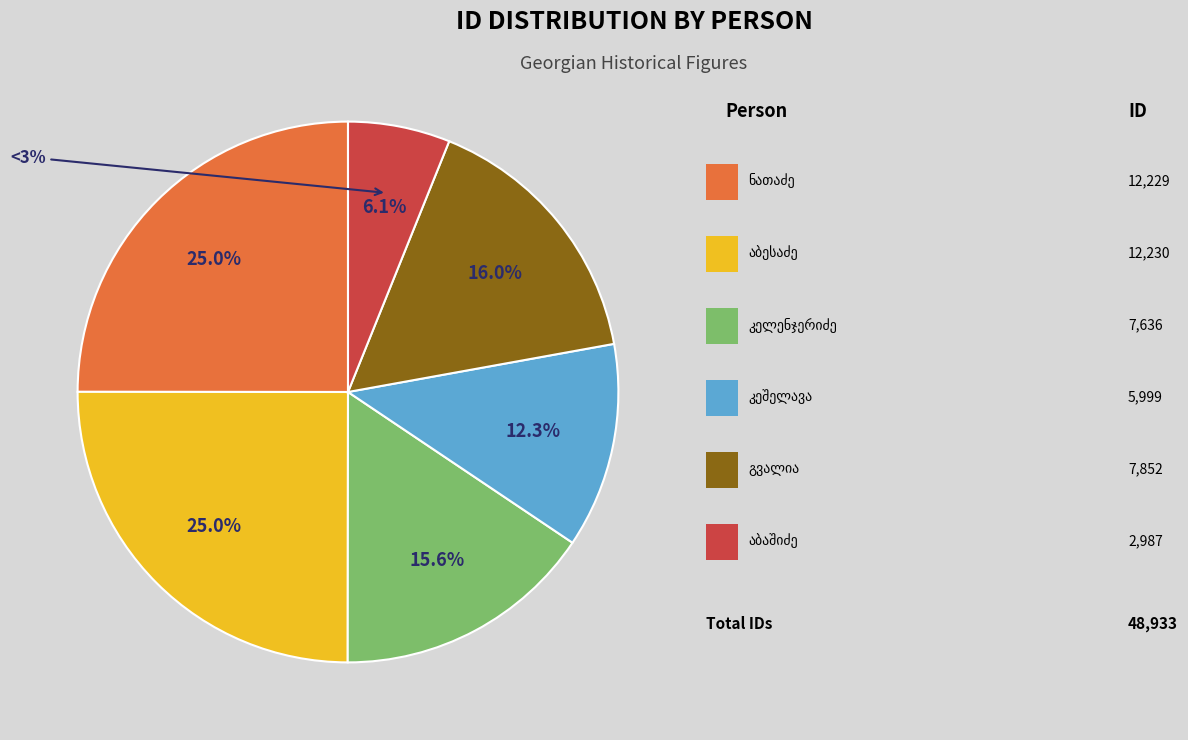

How many slices are in this pie chart?

6